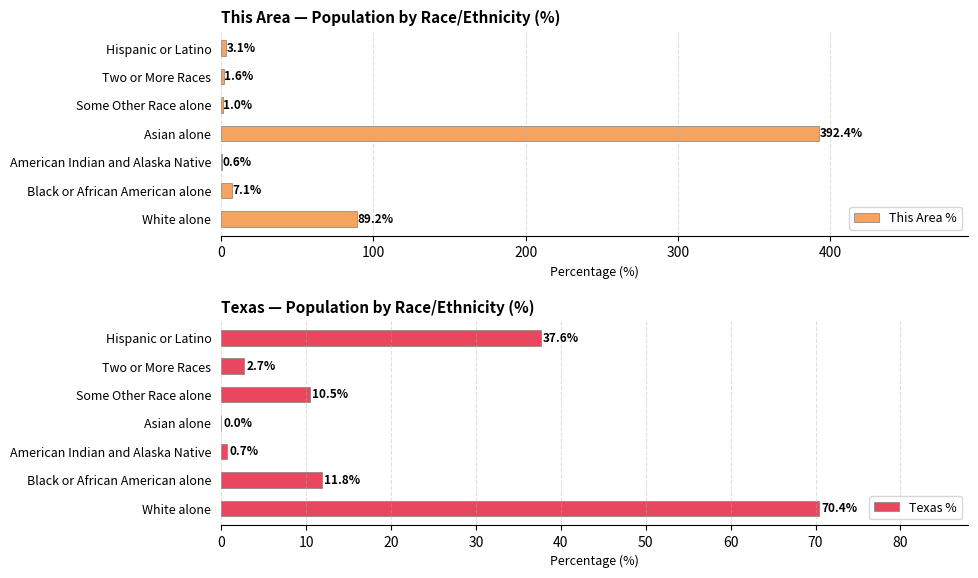

True or false: This Area % has a value of 141.9 at White alone.

False